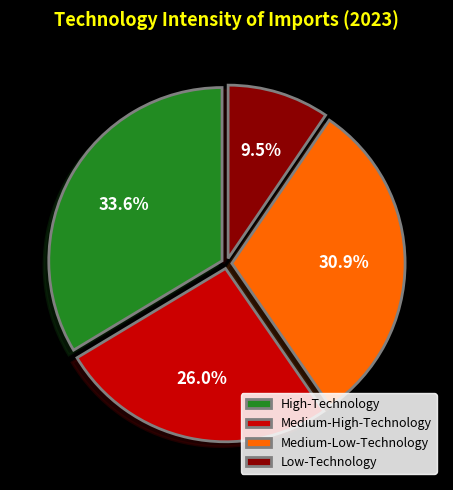

Is it true that Medium-High-Technology is 26% of the pie?

True